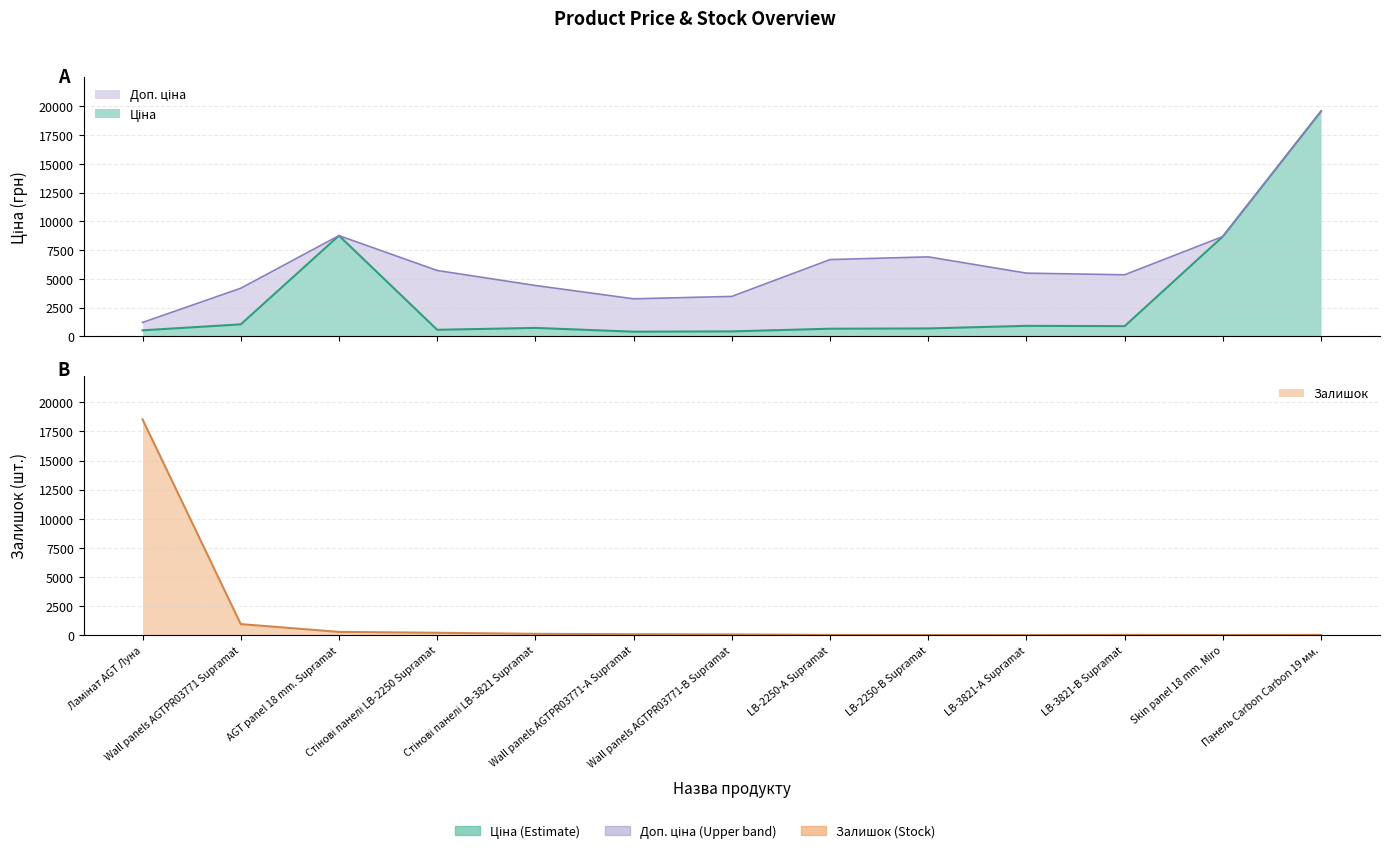

What is the label of the 1st point from the left?

Ламінат AGT Луна